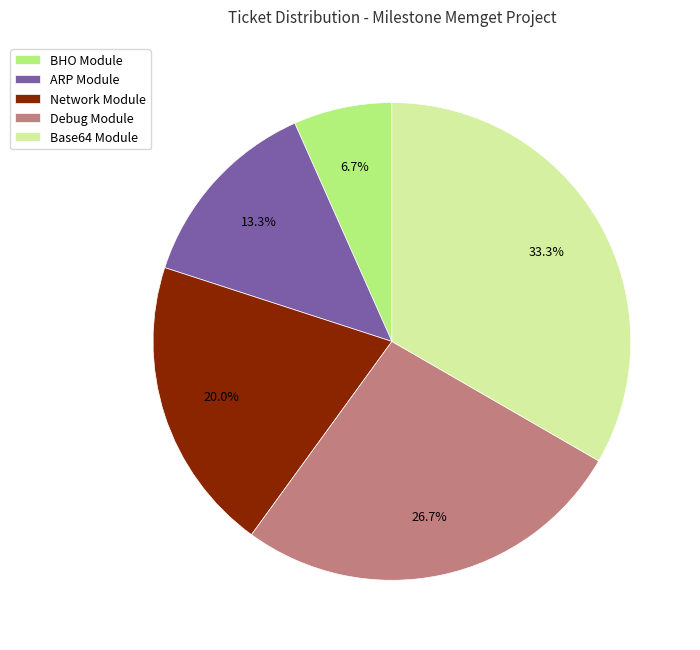

Rank the categories by value from lowest to highest.

BHO Module, ARP Module, Network Module, Debug Module, Base64 Module